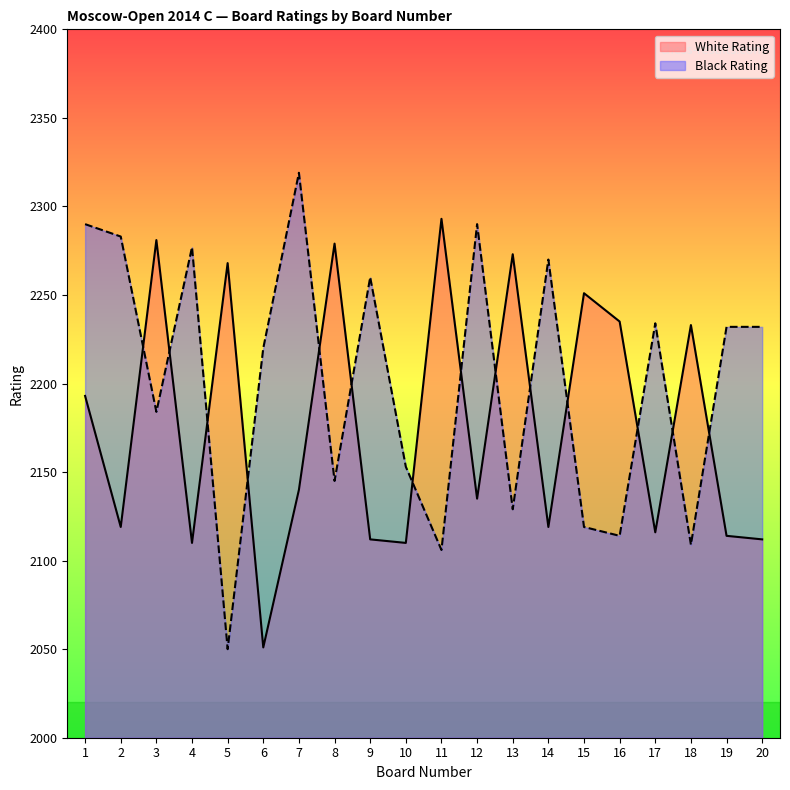

What is the difference between the maximum and minimum values in the White Rating series?

242